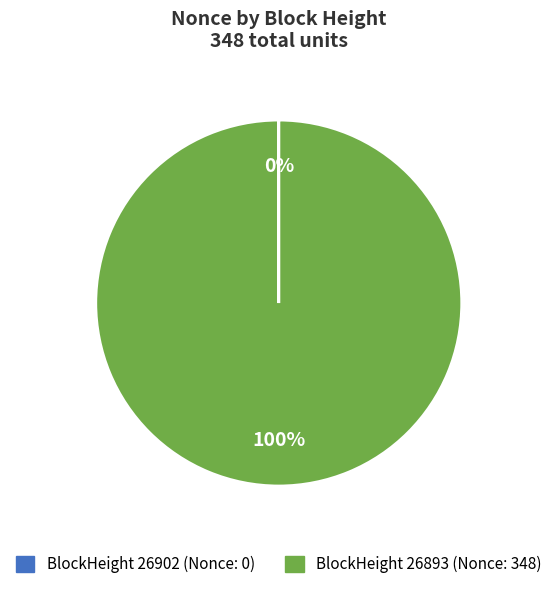

Is there a majority slice in this chart?

Yes